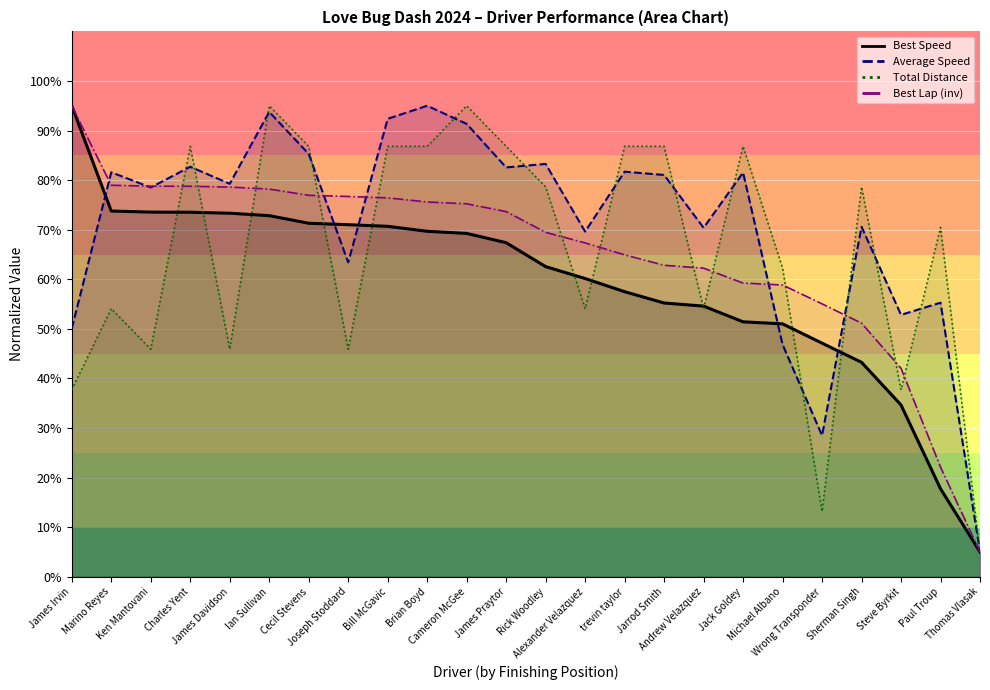

True or false: Total Laps has more than 1 interior local peaks.

True